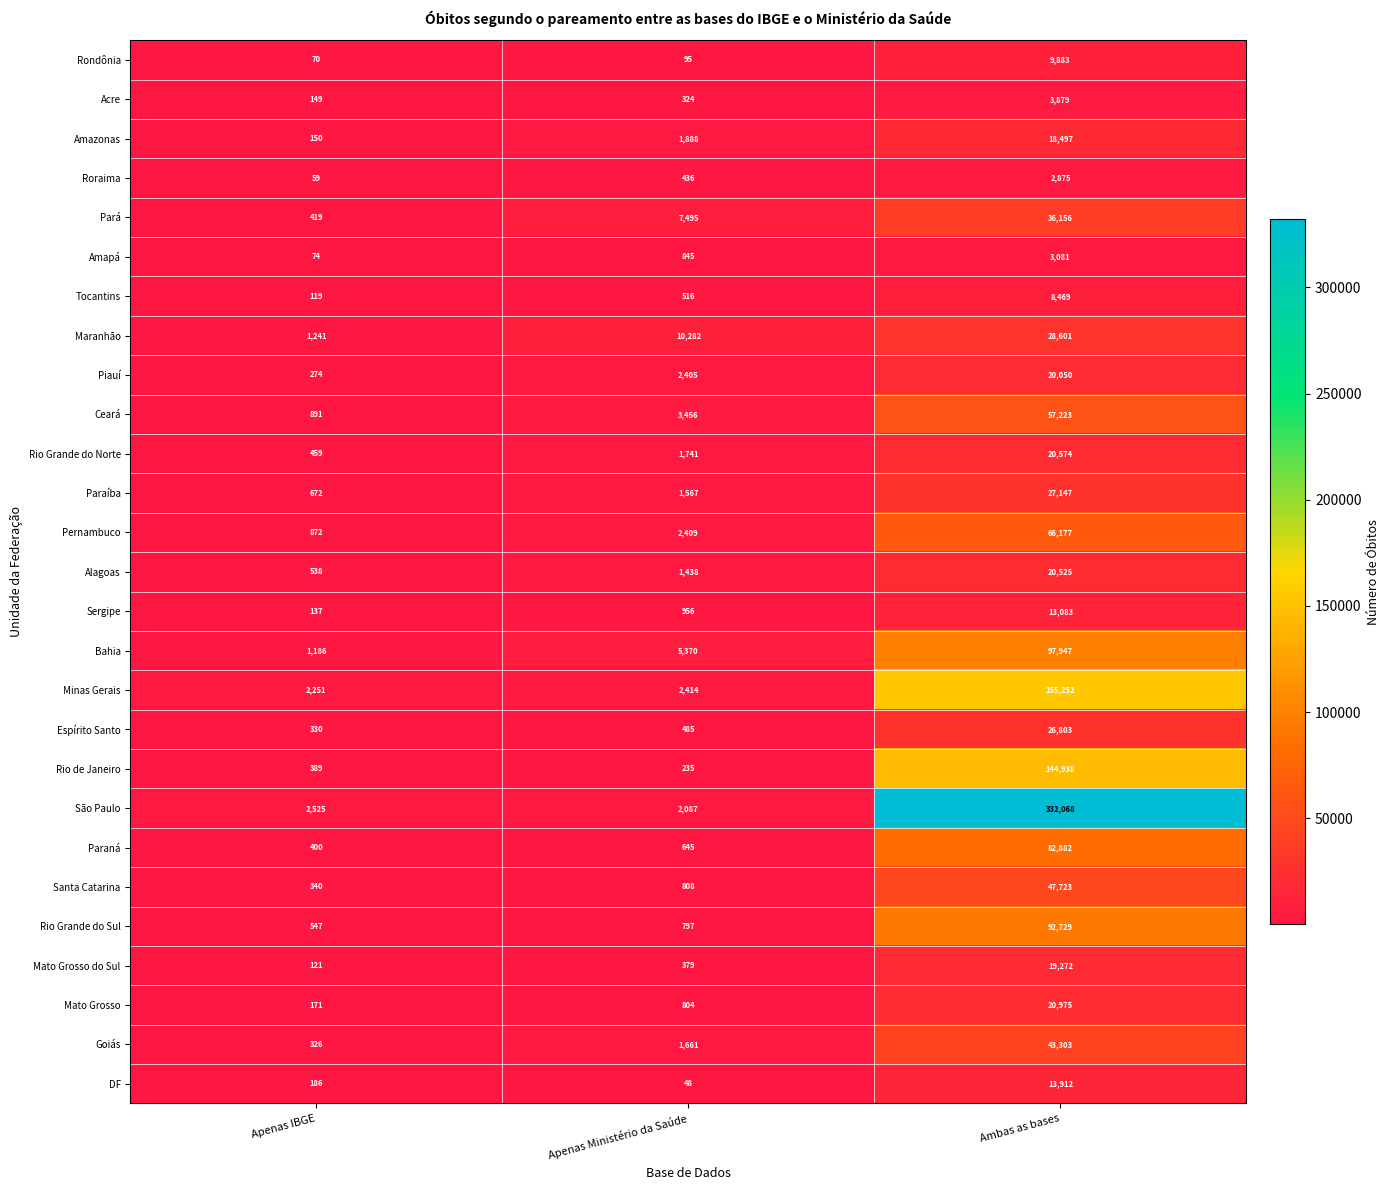

What is the difference between the Paraná values at Ambas as bases and Apenas IBGE?

82482